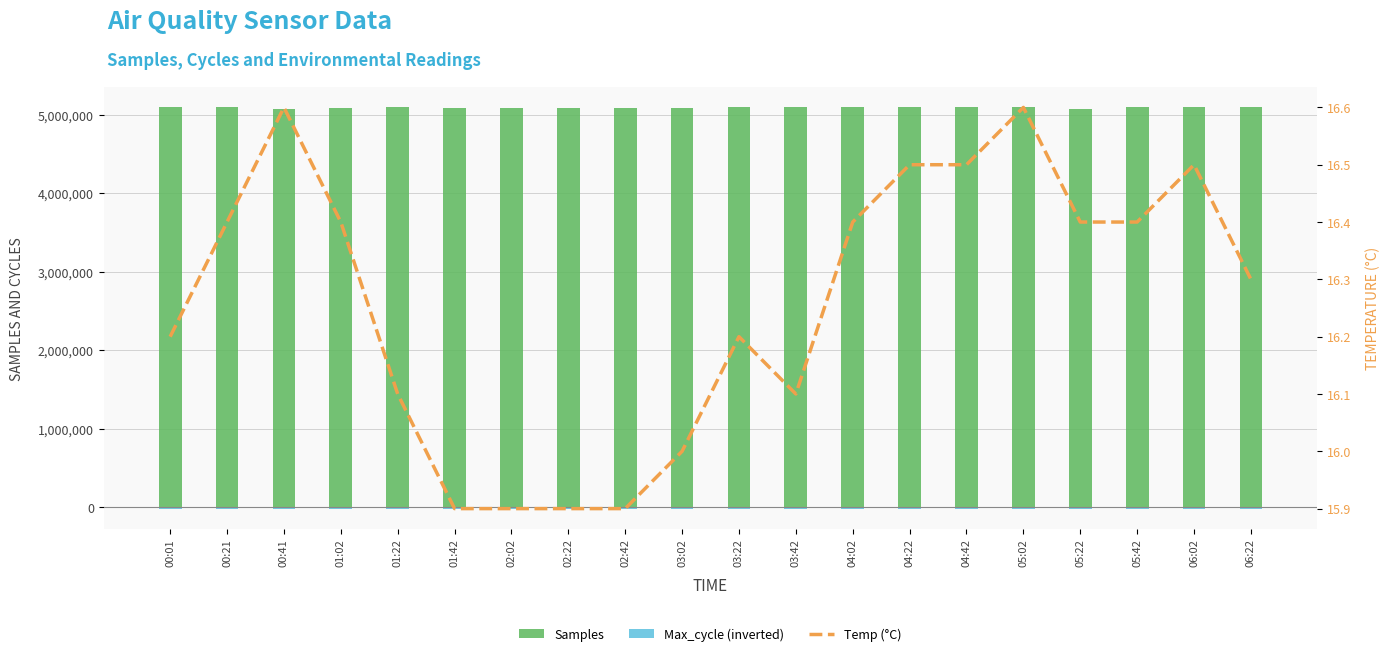

At which label is Temp (°C) closest to 16?

03:02